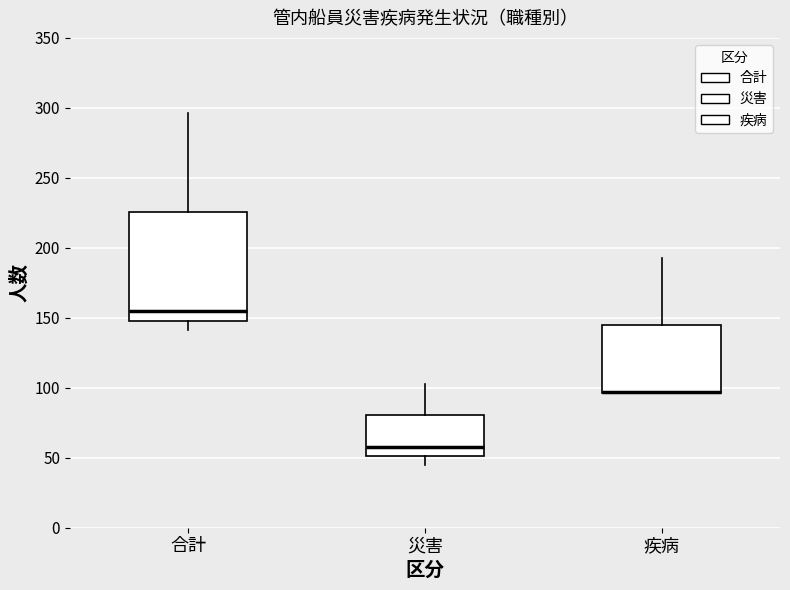

Where is the lower edge of the box for 疾病 on the y-axis? The values are not printed on the chart, so give them approximately, as read against the axis.

95